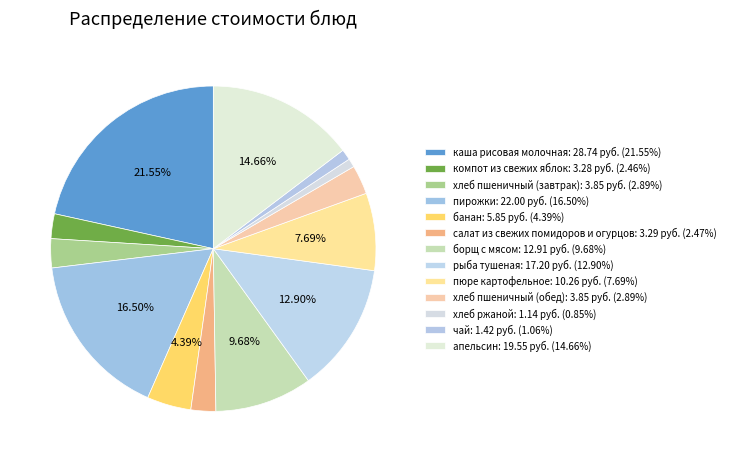

How many segments does this pie chart have?

13